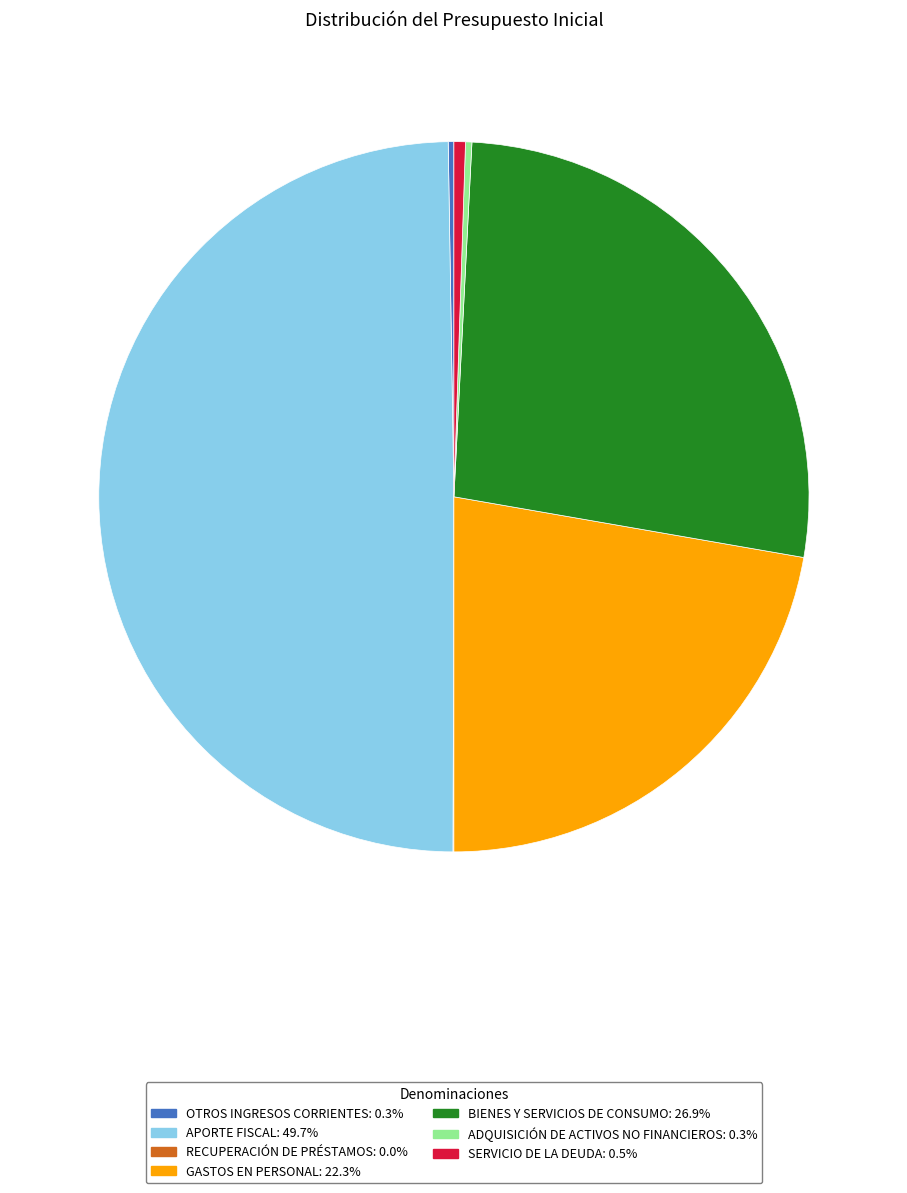

Which category has the biggest portion of the pie?

APORTE FISCAL